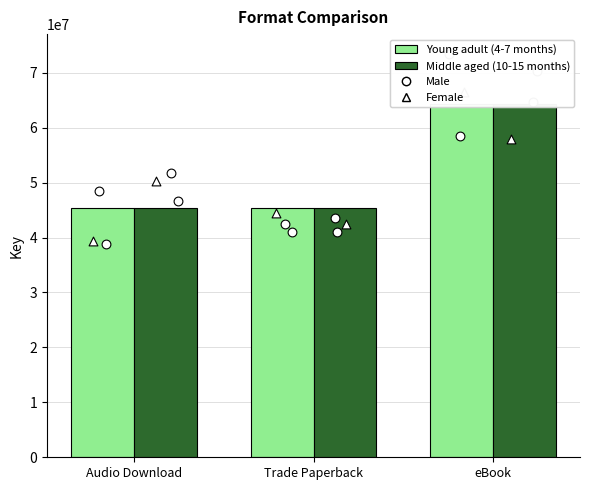

What are all the series names shown in the legend?

Young adult (4-7 months), Middle aged (10-15 months)